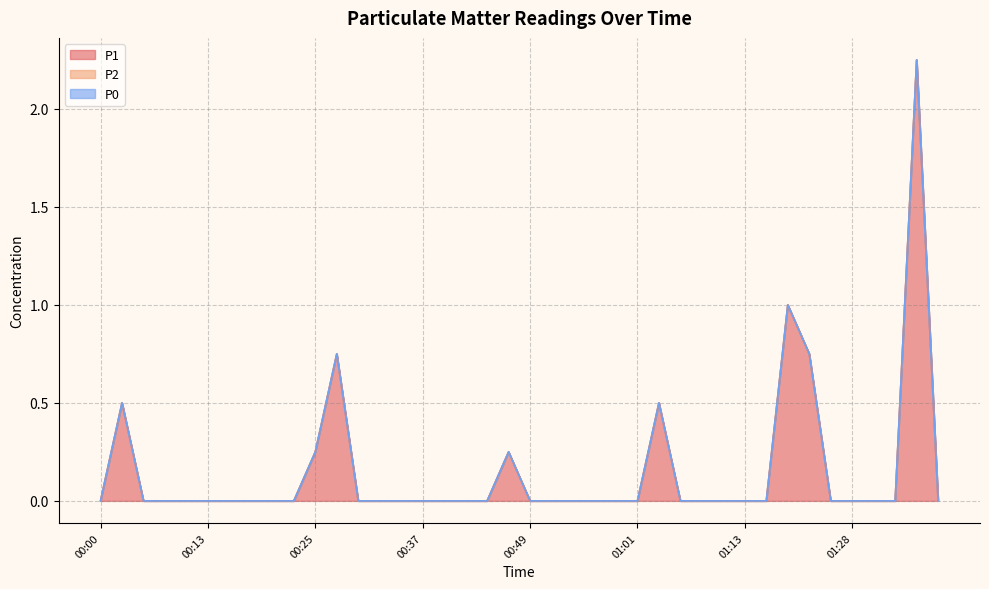

How many categories are shown in the chart?

40